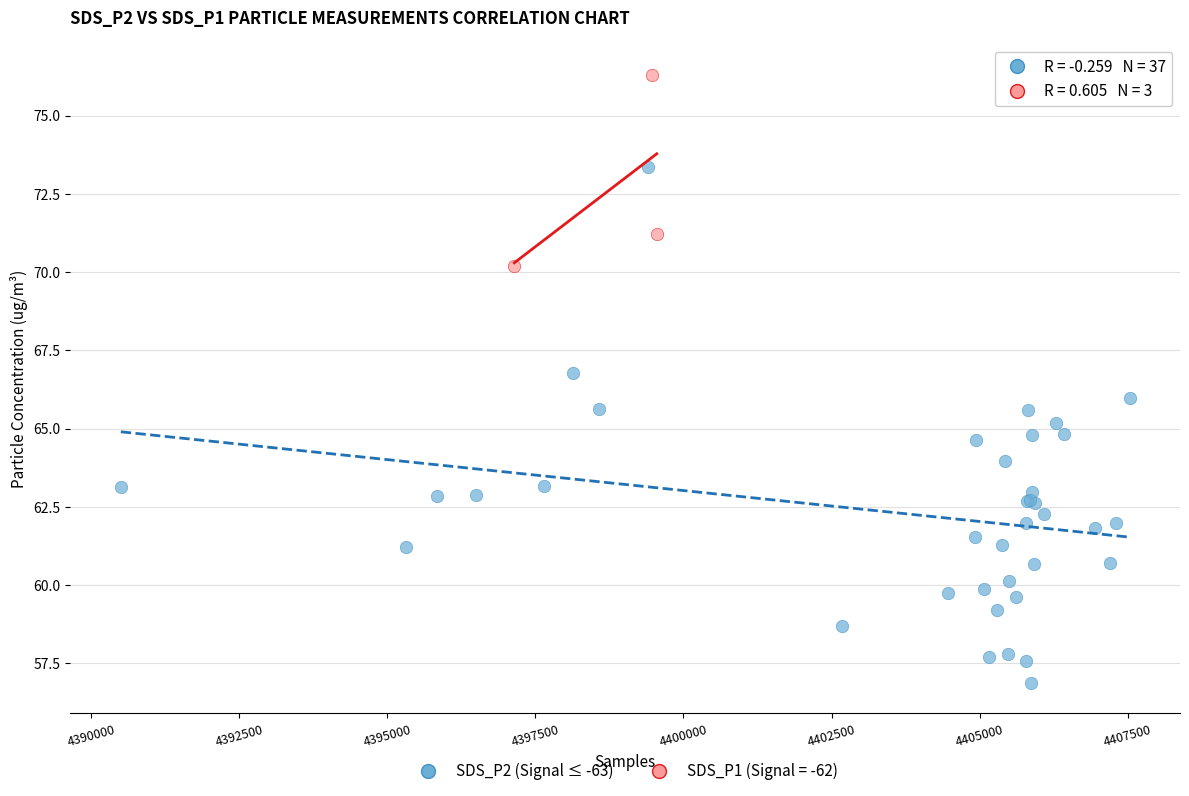

Which series reaches the minimum Y coordinate?

SDS_P2 (Signal ≤ -63)